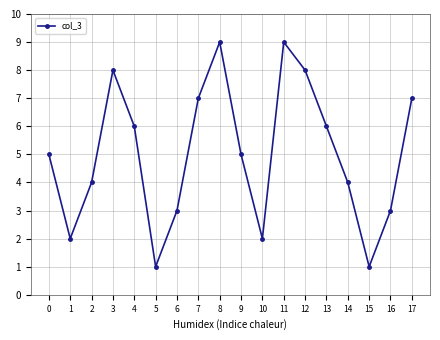

What value does the data have at 6?

3